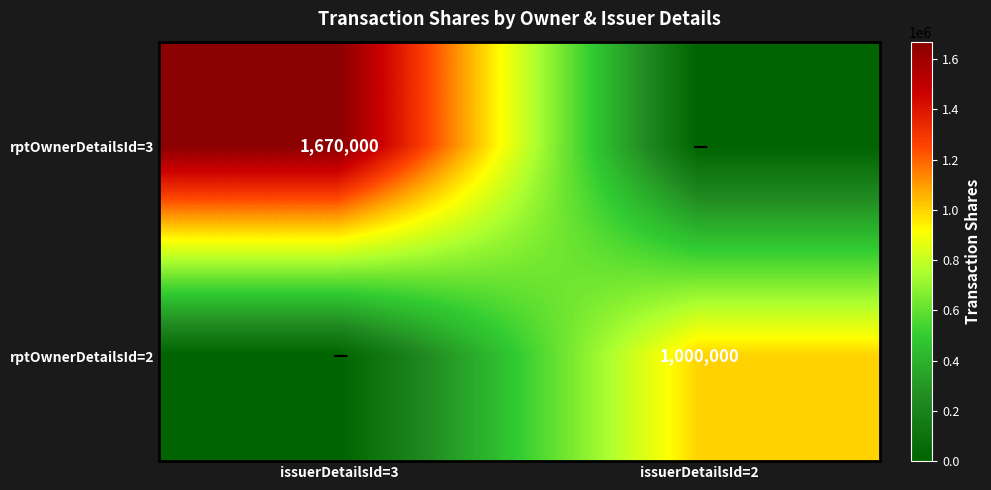

The value of rptOwnerDetailsId=3 at issuerDetailsId=3 is 1670000. True or false?

True